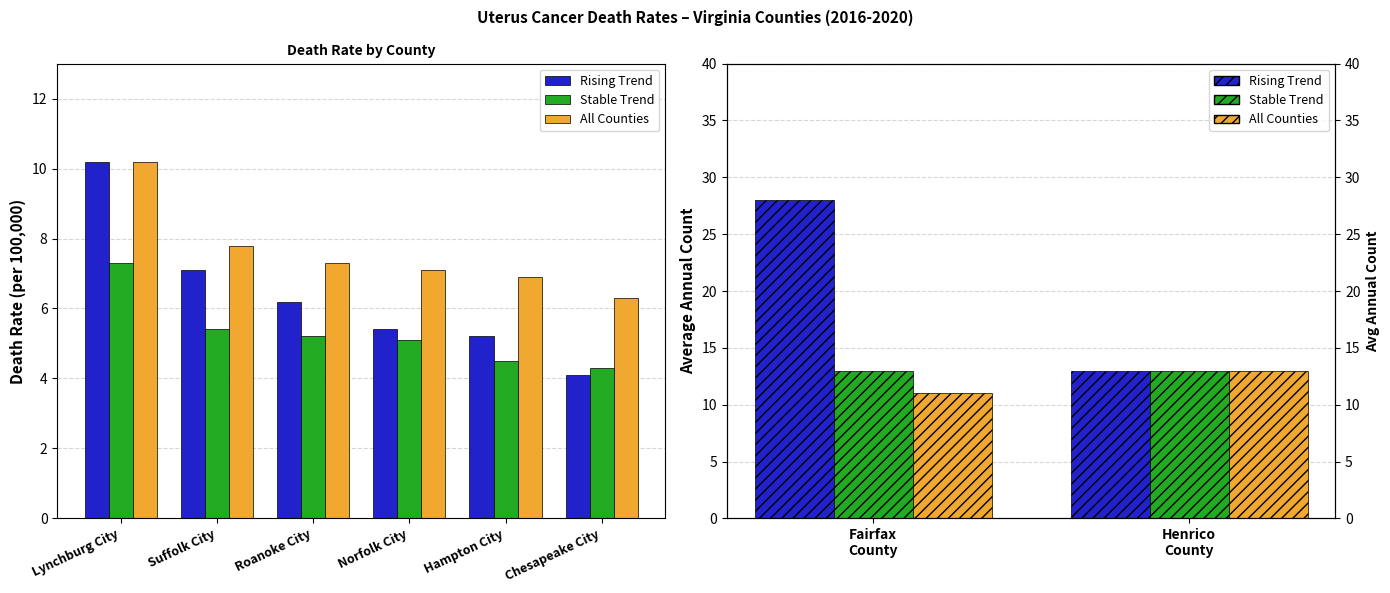

Which label corresponds to the largest value in the chart?

Fairfax County